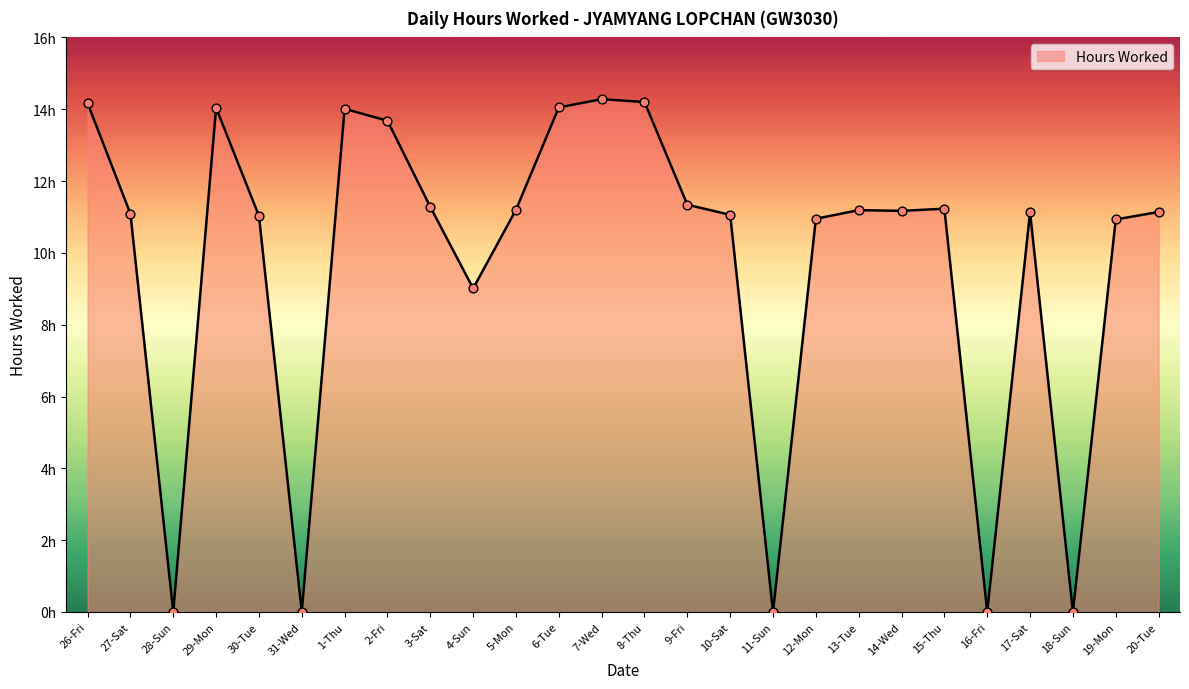

What is the change in value from 14-Wed to 18-Sun?

-11.2